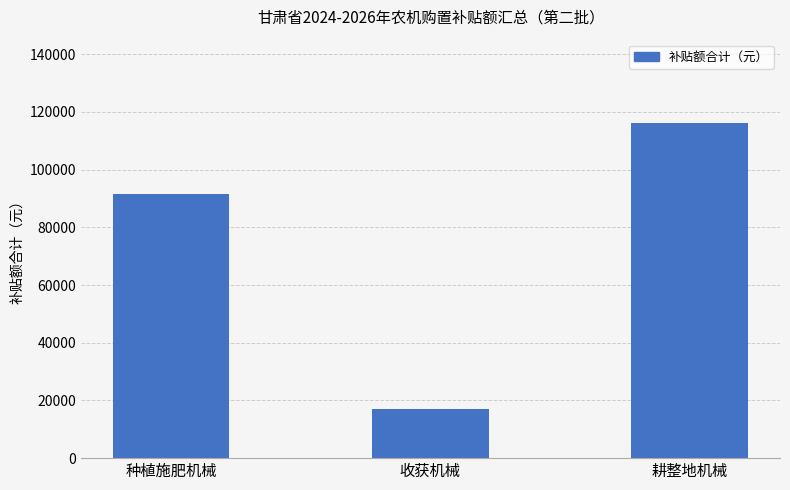

What is the change in value from 种植施肥机械 to 收获机械?

-74530